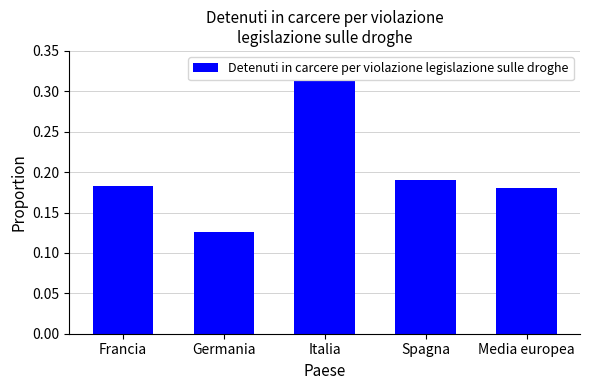

The value at Francia is 0.3. True or false?

False